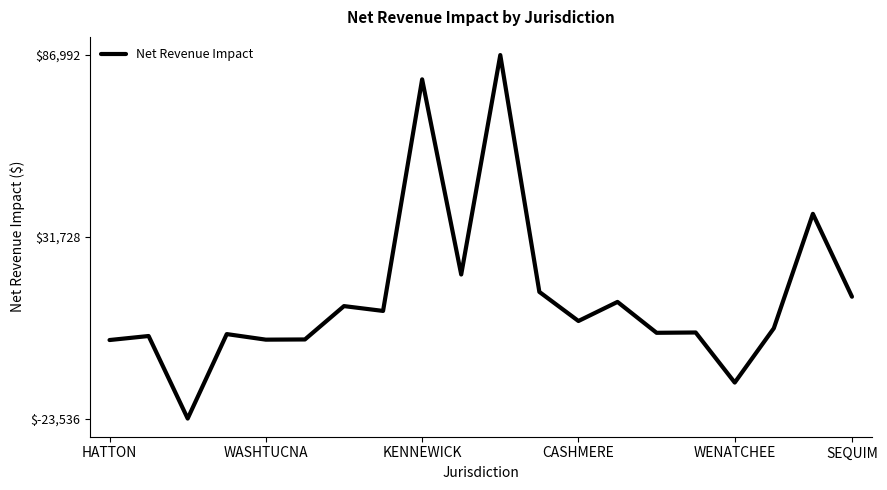

How many distinct data groups are displayed?

1